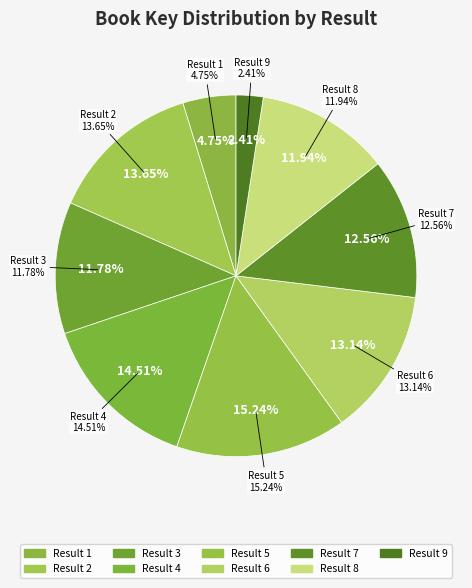

Does 6 represent more than half of the total?

No